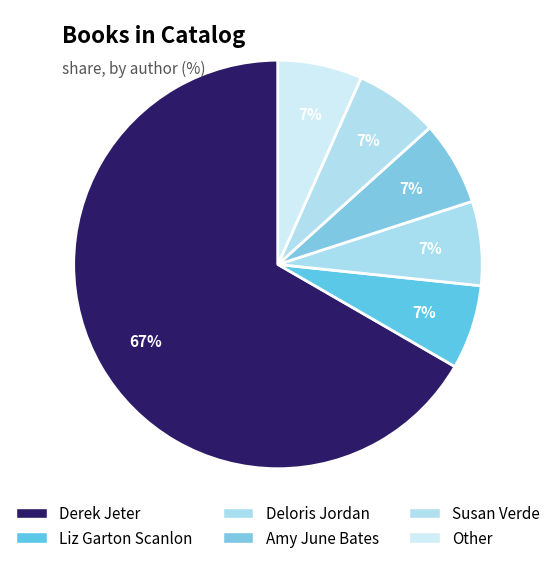

To the nearest percent, what percentage of the pie is Deloris Jordan?

7%